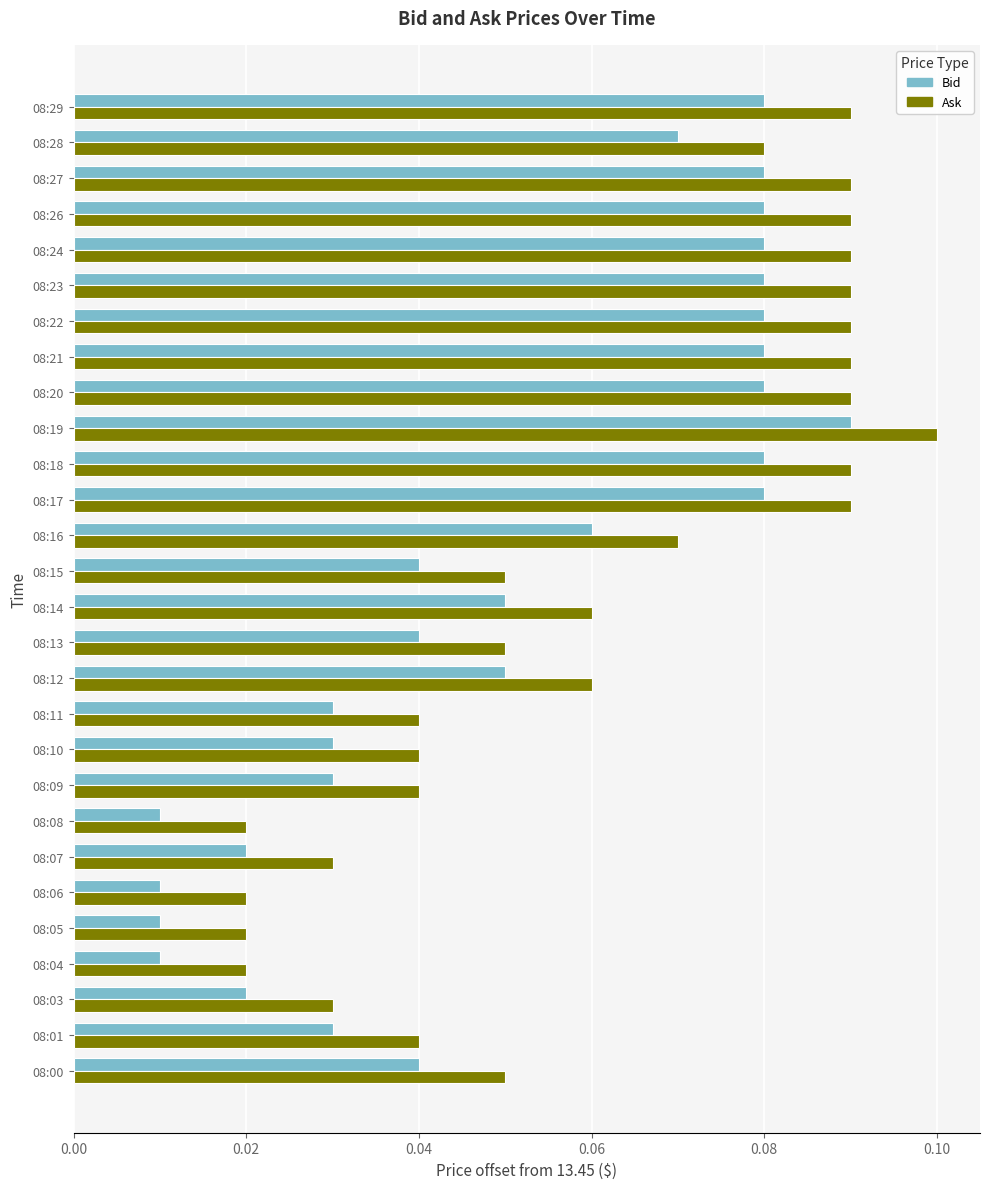

True or false: Ask has a value of 0.1 at 08:26.

True